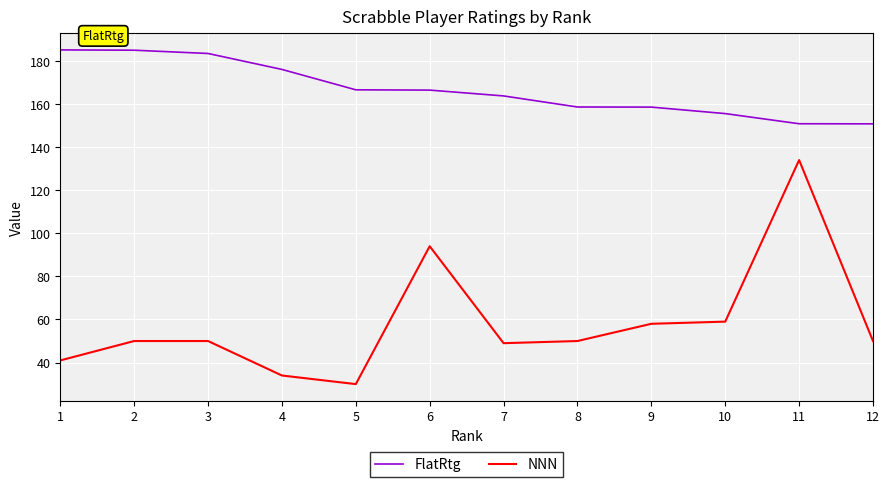

How many lines are shown in the chart?

2